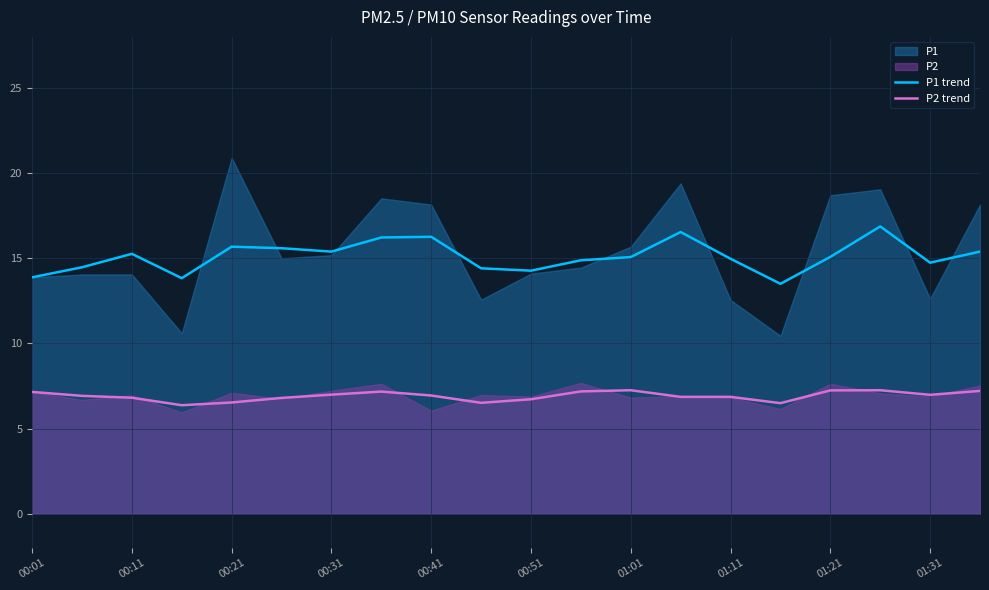

The value of P2 trend at 15 is 10.3. True or false?

False